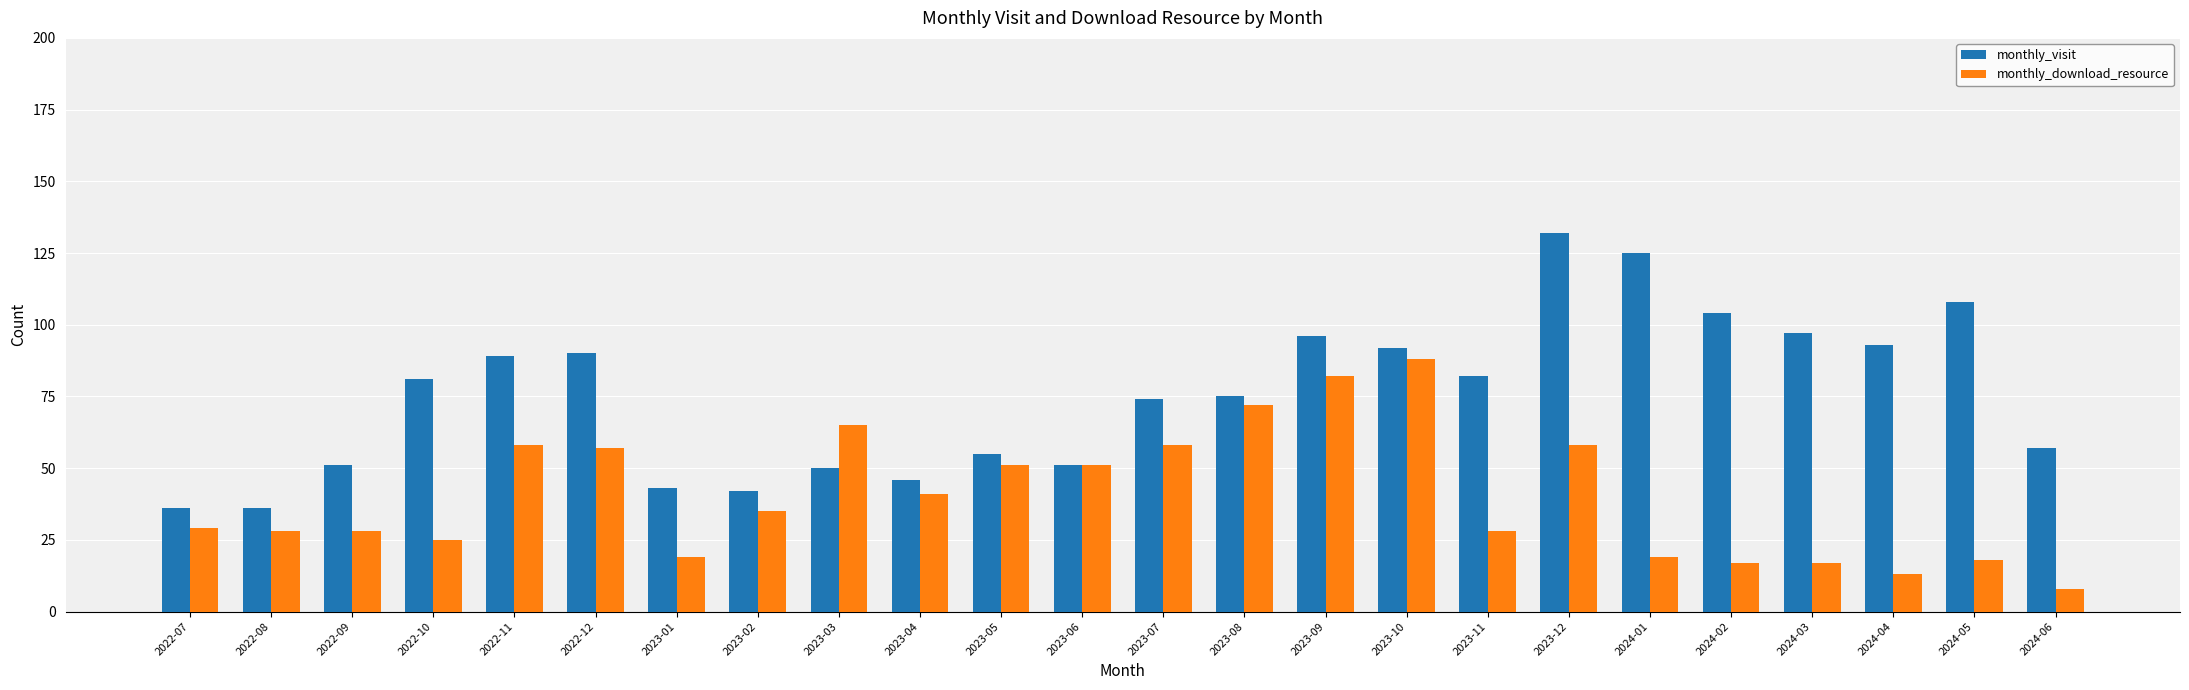

What is the maximum value shown in the chart?

132